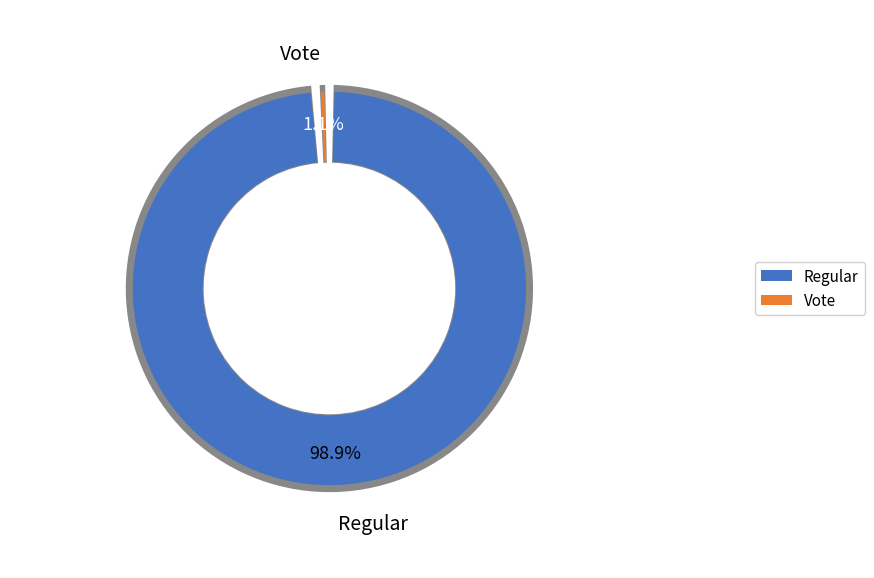

Does Vote represent more than half of the total?

No